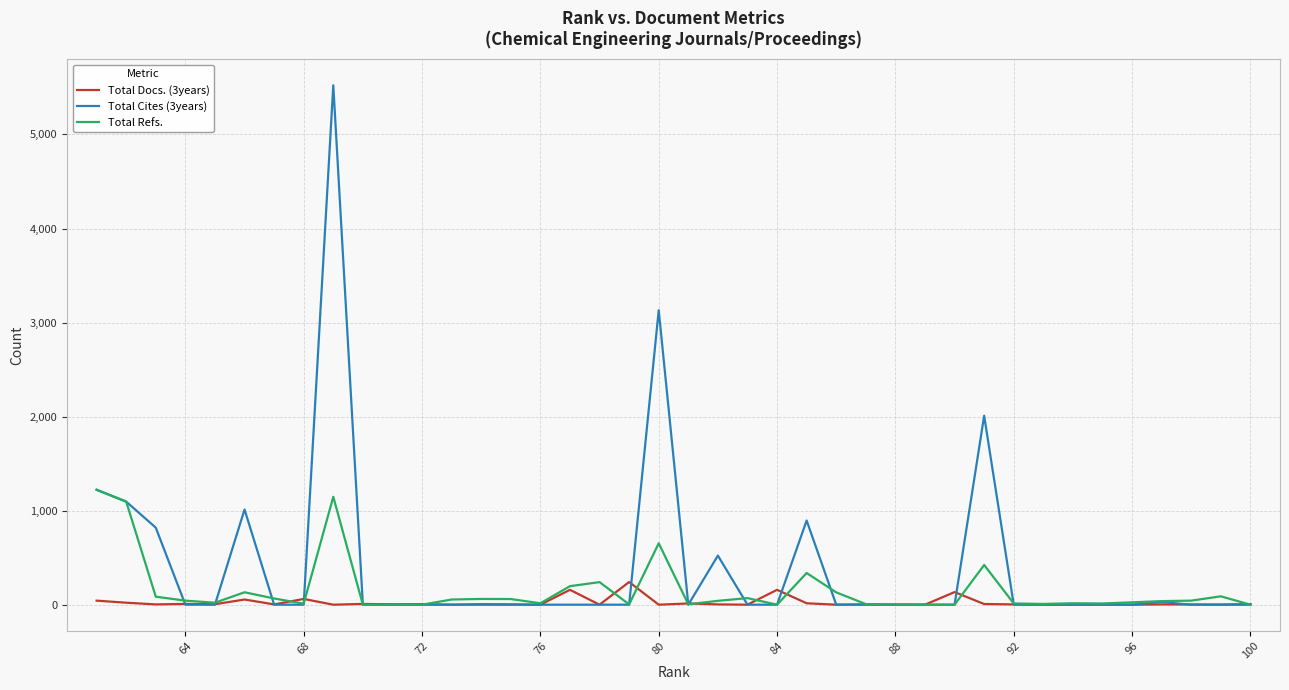

After their last crossing, which series has the higher values: Total Refs. or Total Docs. (3years)?

Total Refs.